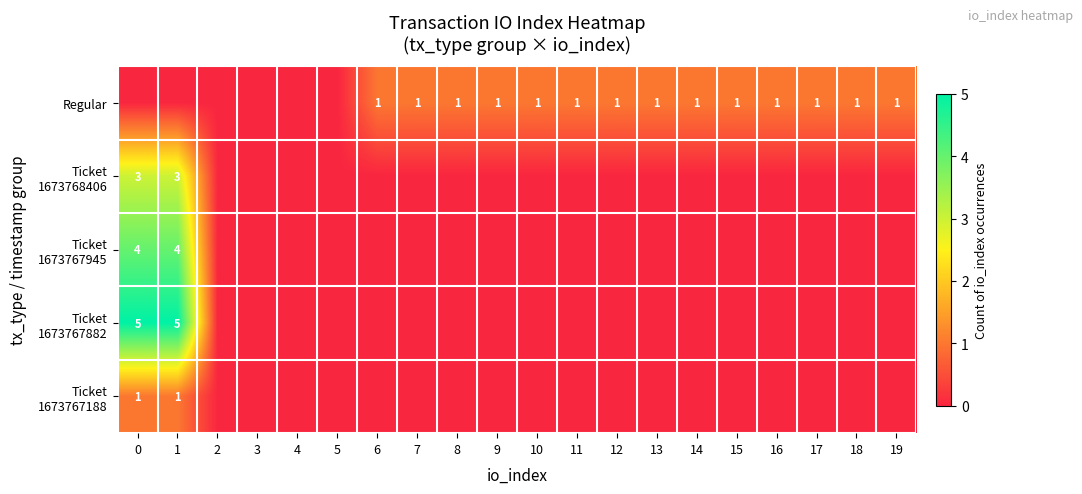

The value of Regular at 18 is 1. True or false?

True